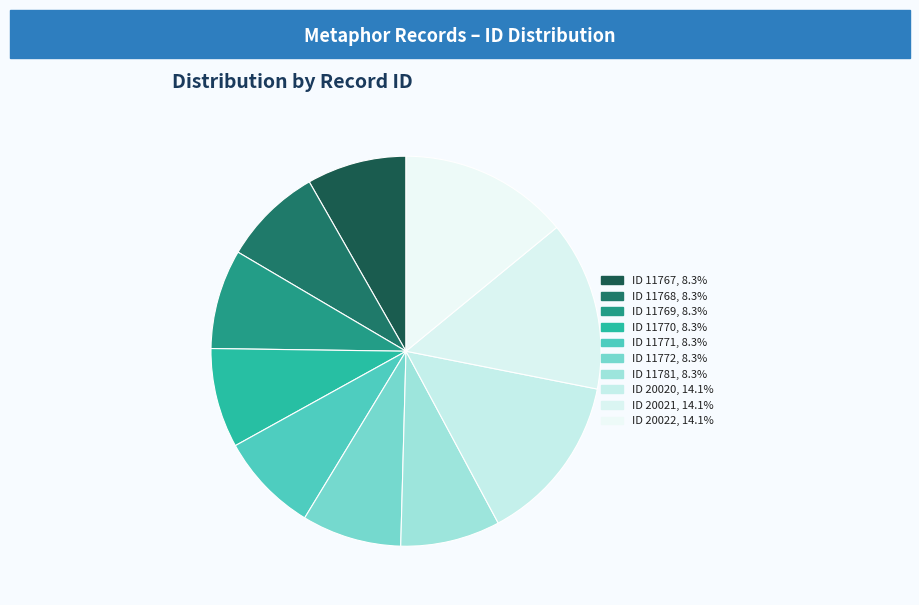

Does ID 20022 represent more than half of the total?

No